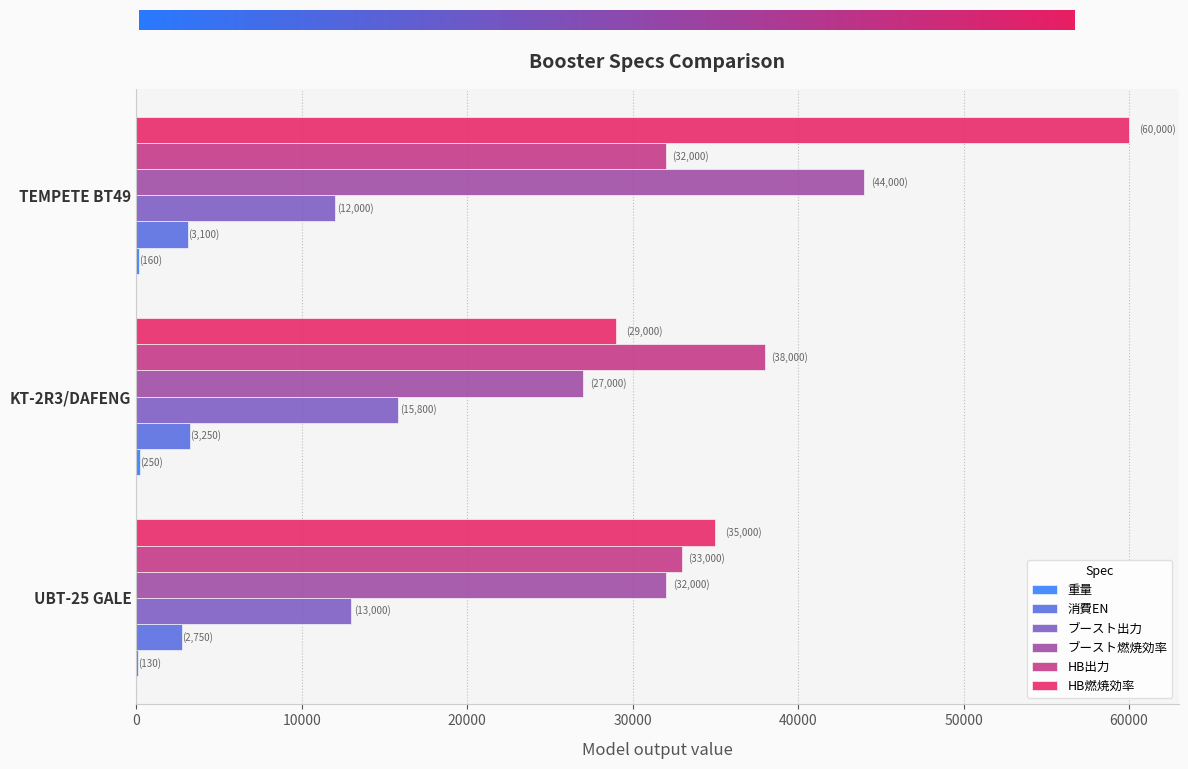

What is the maximum value for ブースト出力?

15800